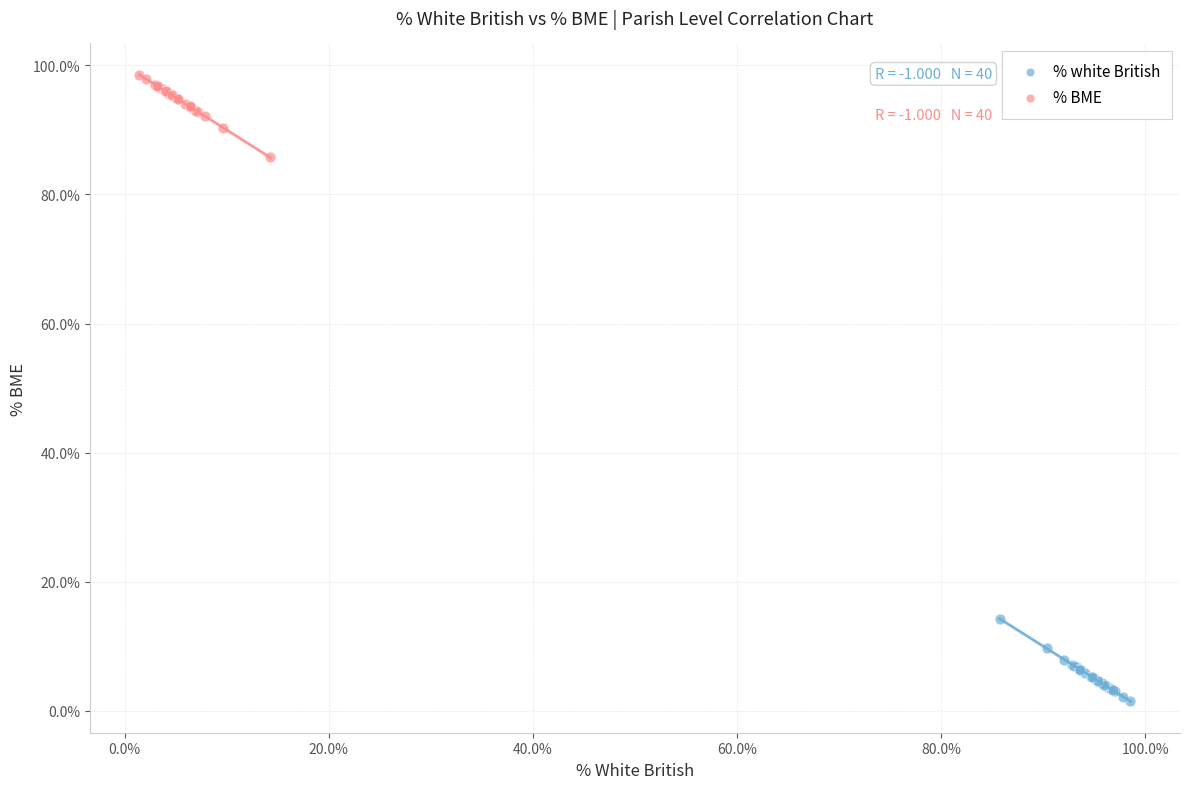

Which series contains the lowest Y value?

% white British